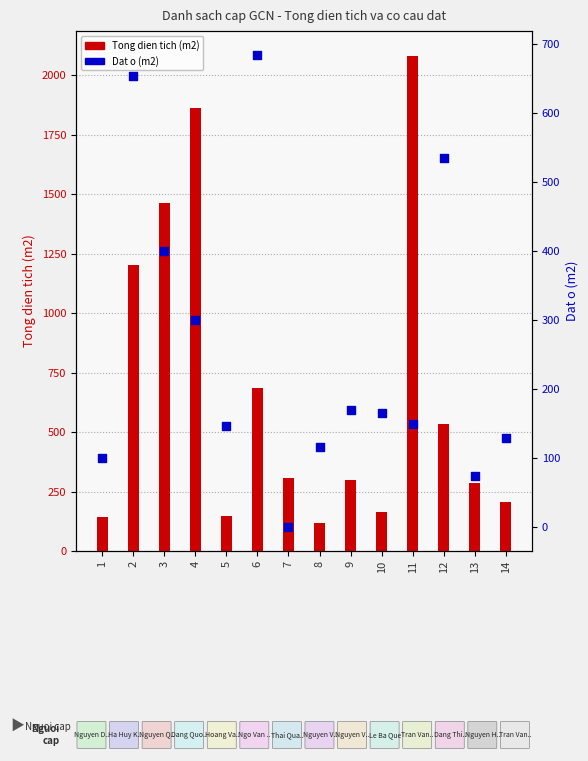

Which series has the largest Y range (max minus min)?

Tong dien tich (m2)